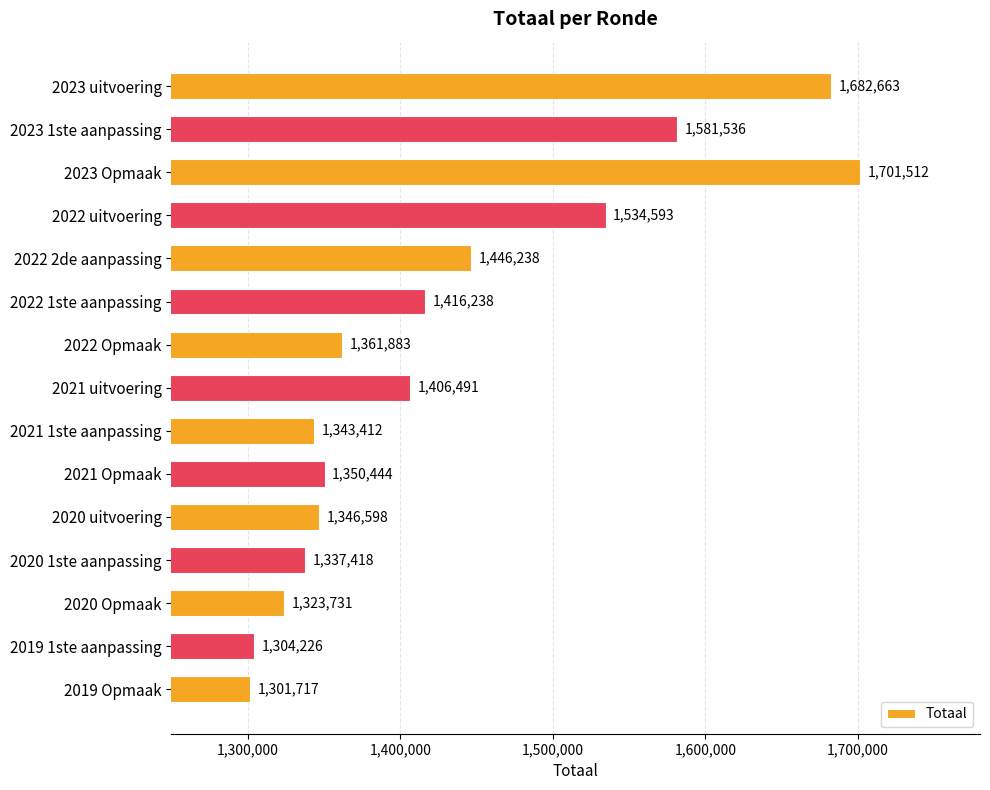

What is the label of the 2nd bar from the top?

2023 1ste aanpassing